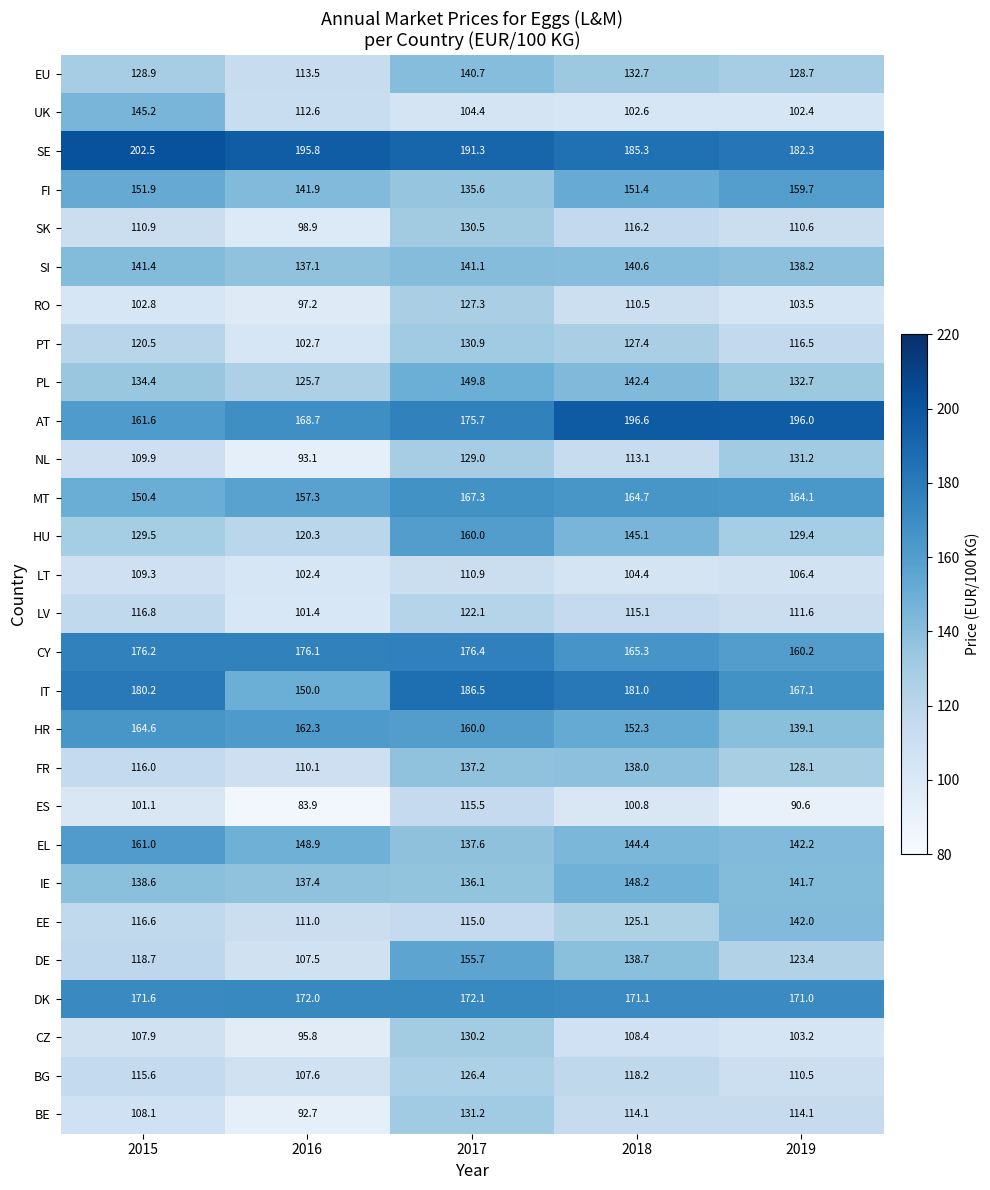

At which label is IT closest to 168?

2019